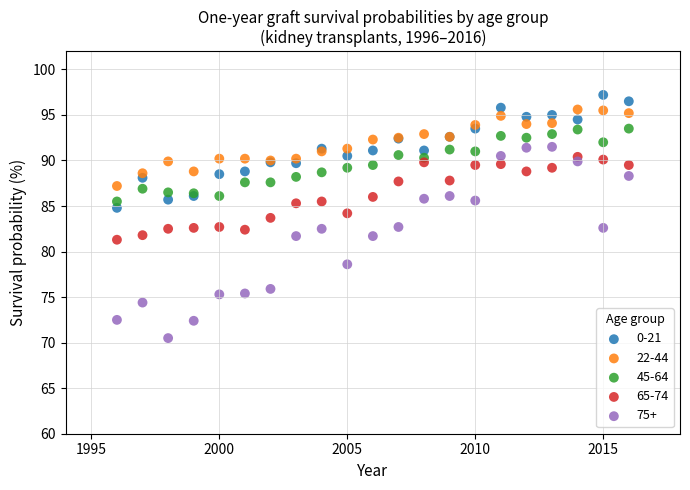

Which series has the largest Y range (max minus min)?

75+